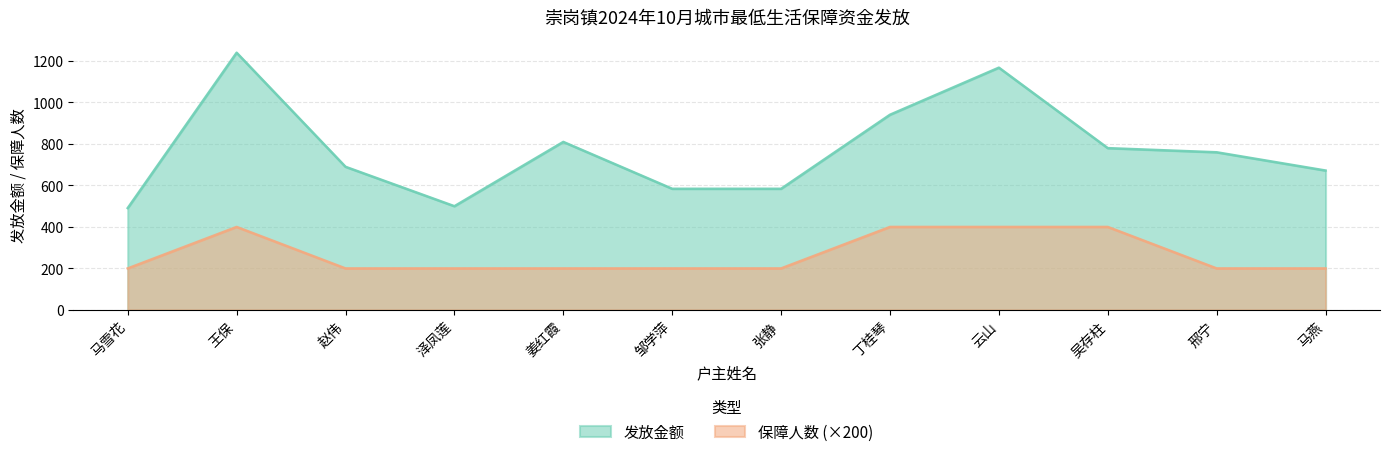

Which series has the largest total across all categories?

发放金额